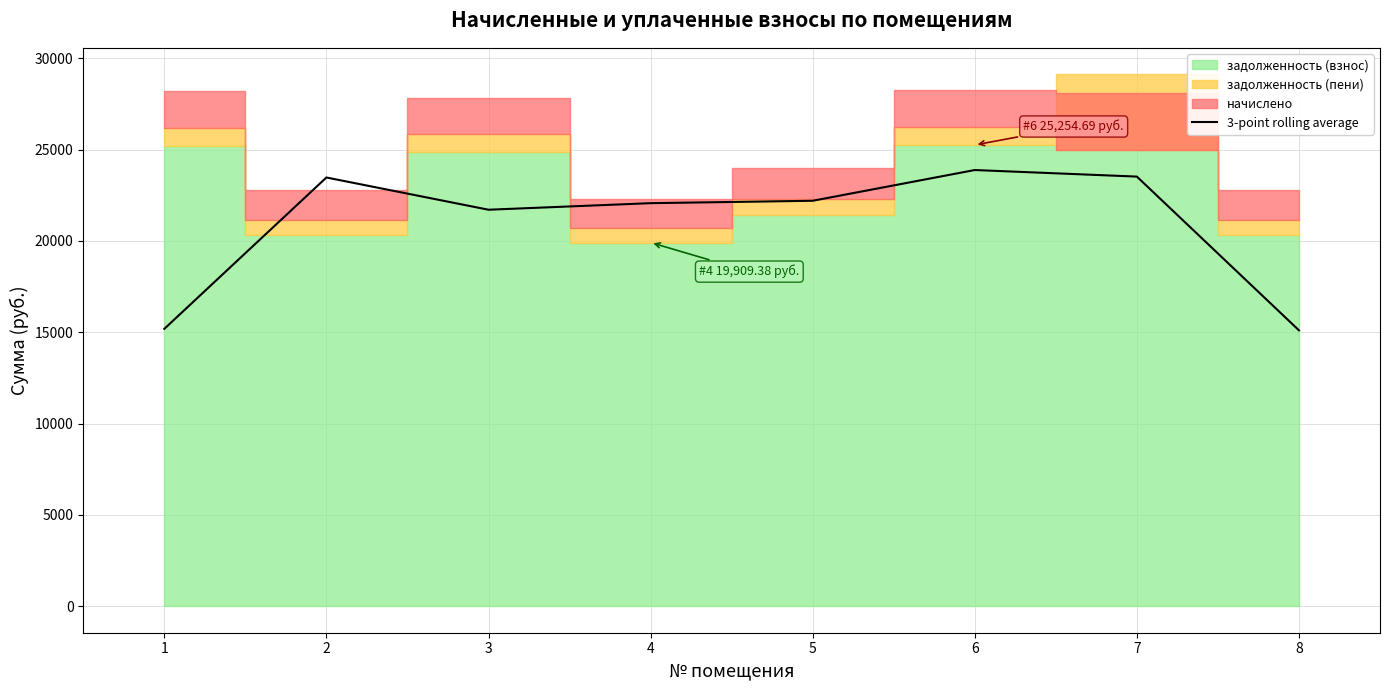

The value at 8 is 15103.7. True or false?

True